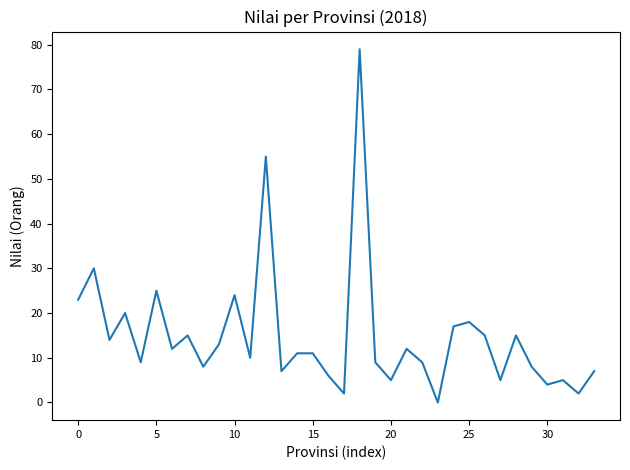

What is the greatest value displayed?

79